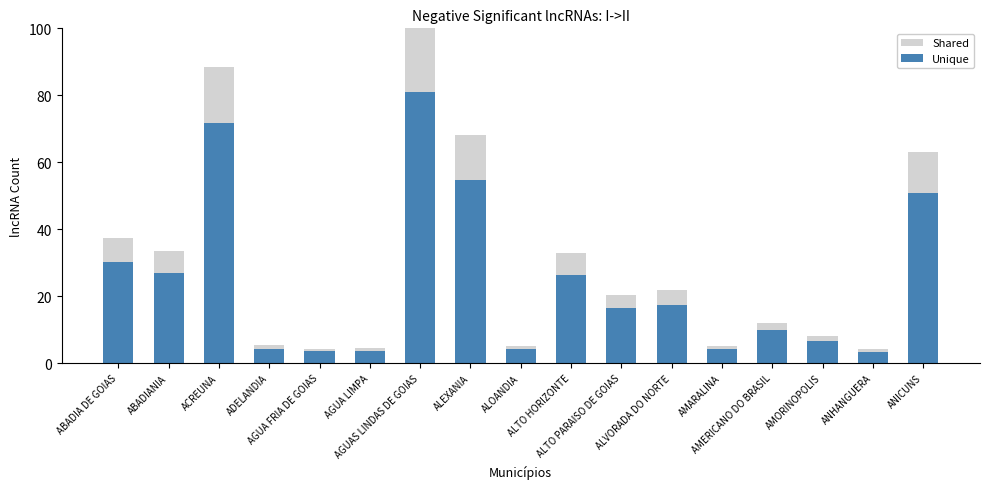

What is the label of the 9th bar from the right?

ALOANDIA